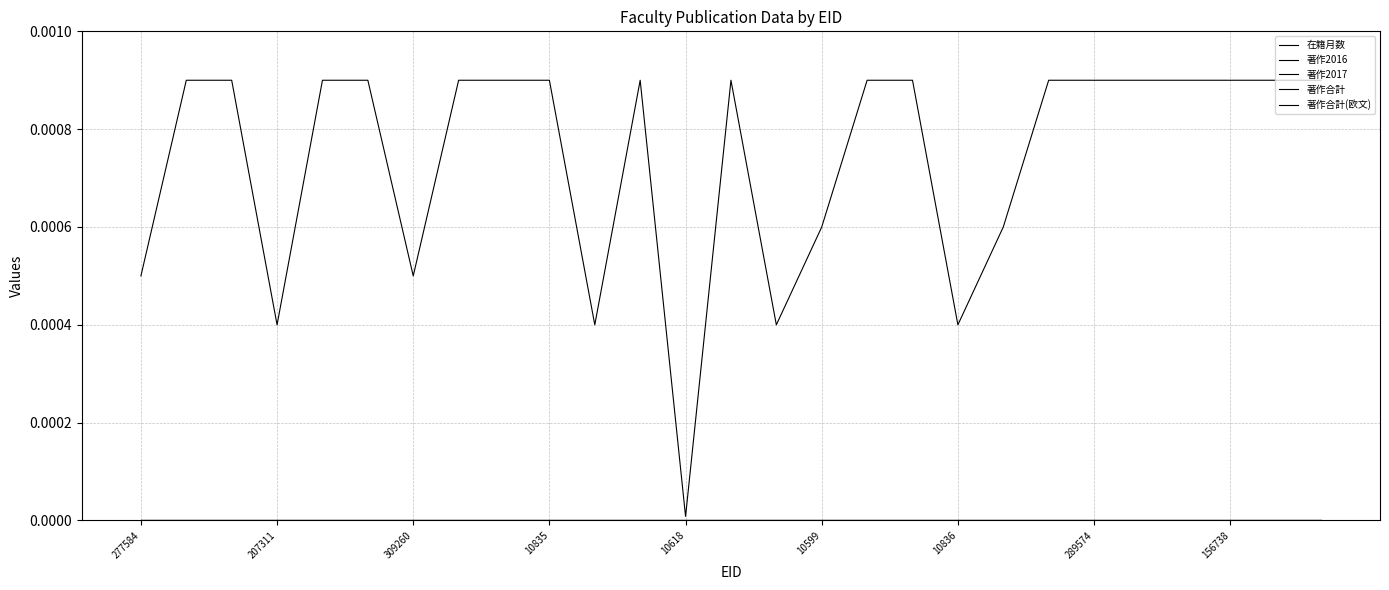

Which series has the widest spread of values?

在籍月数